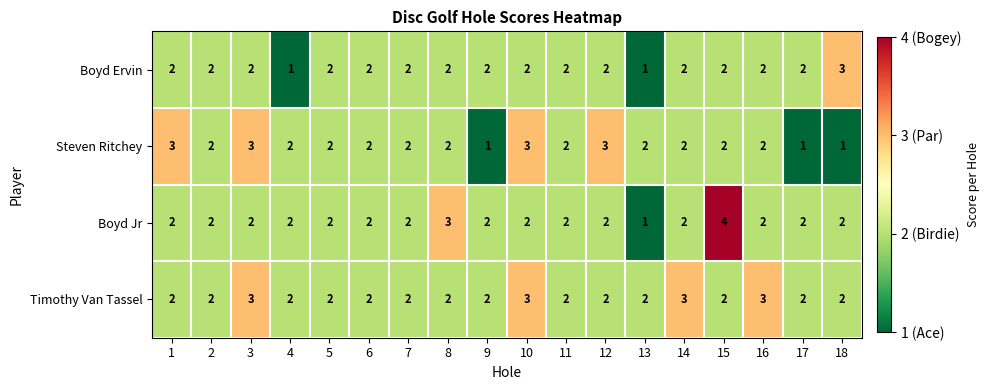

The Timothy Van Tassel series shows 1 at 18. True or false?

False